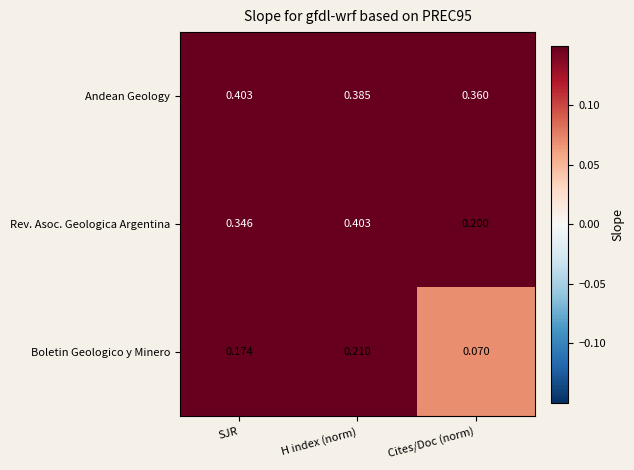

At how many categories does at least one series exceed 0?

3